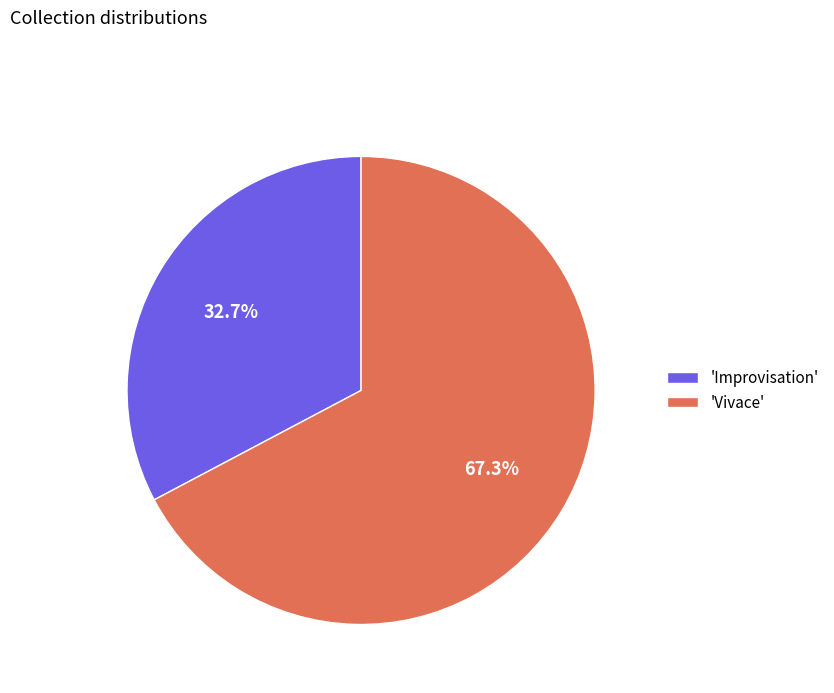

How many segments does this pie chart have?

2